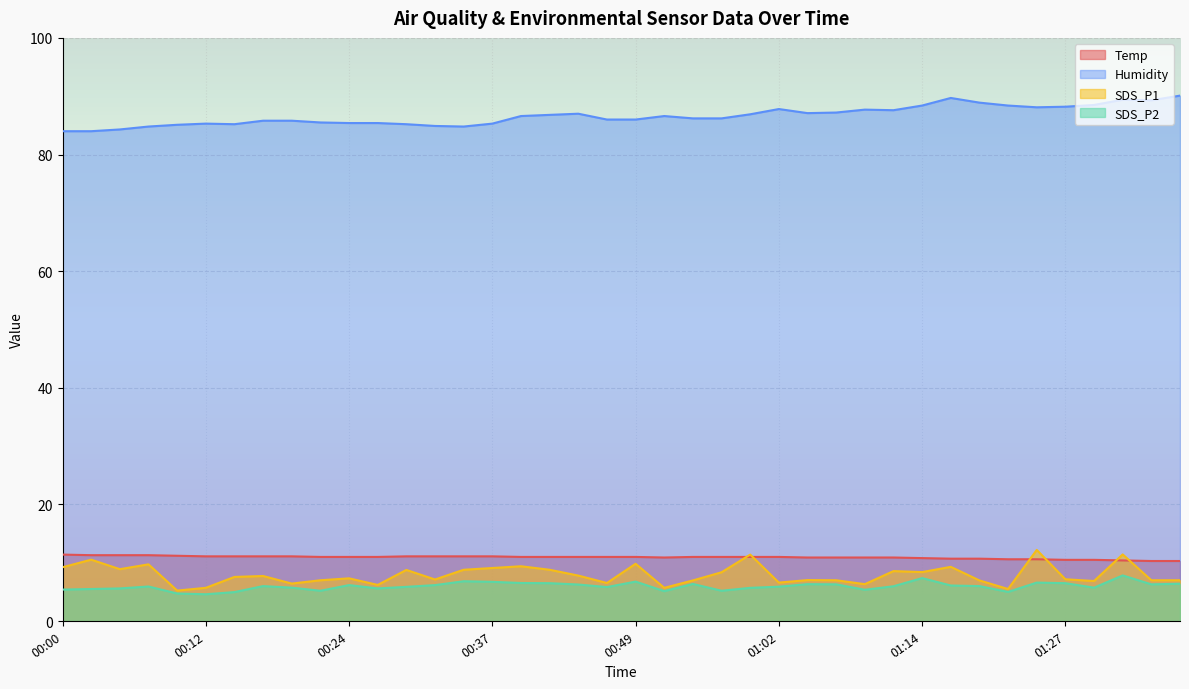

Which series changed the most between 00:15 and 00:29?

SDS_P1